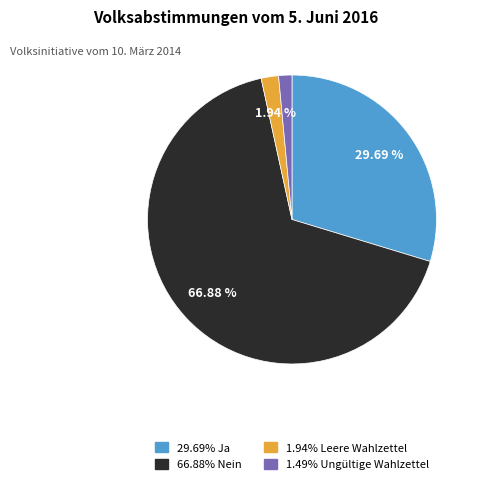

Does any single category account for the majority?

Yes